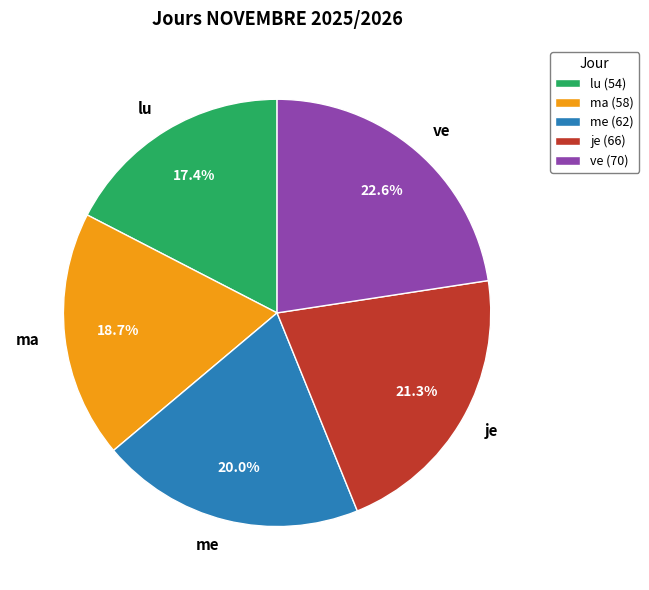

How many segments does this pie chart have?

5